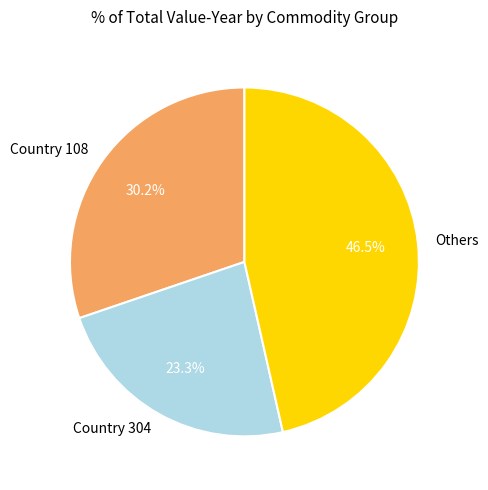

Count the number of slices in the pie.

3